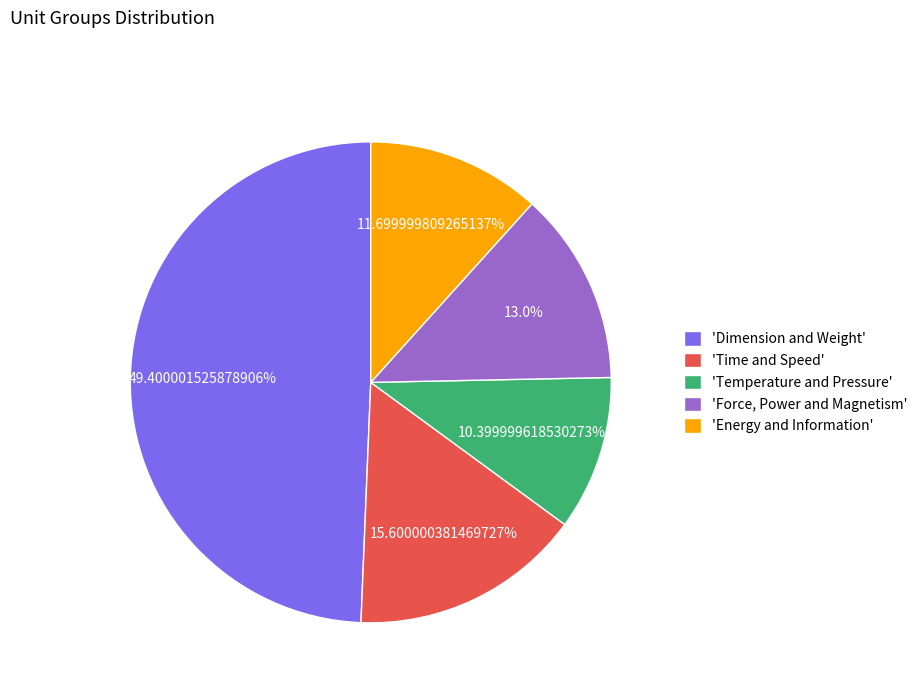

Between 'Energy and Information' and 'Force, Power and Magnetism', which is larger?

'Force, Power and Magnetism'